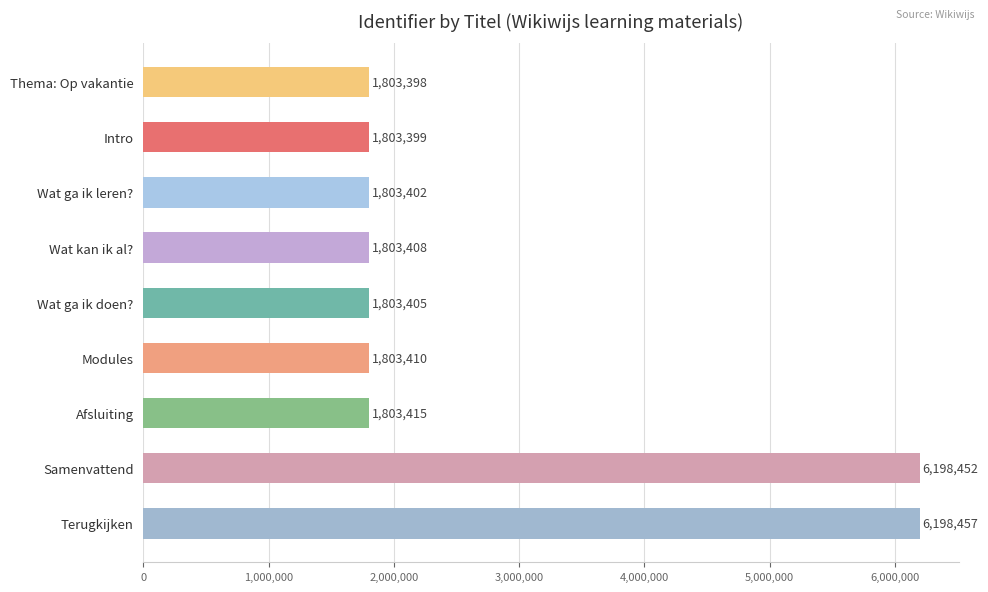

What is the sum of the values at Intro and Wat kan ik al??

3606807